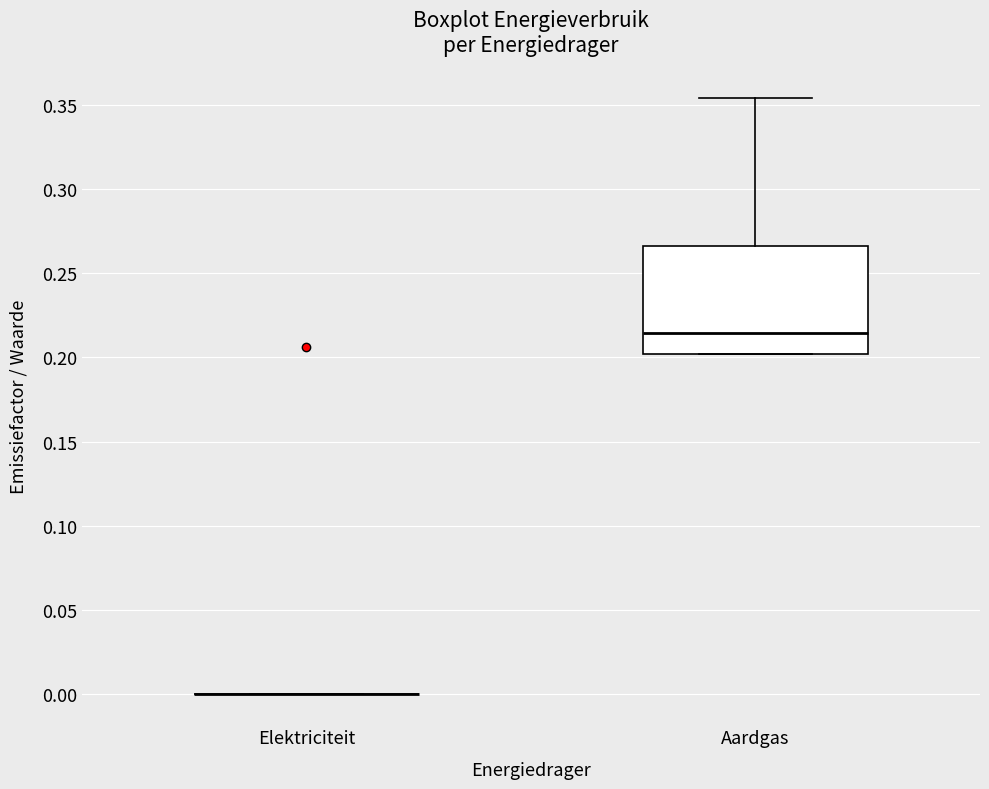

Reading left to right, transcribe this box plot: for each box, give where its median line is, the range the box spans, and where its two whiskers end, as read against the y-axis. The values are not printed on the chart, so give them approximately, as read against the axis.

Elektriciteit: box collapsed to a line at 0.000, whiskers 0.000 to 0.000
Aardgas: median 0.215, box 0.200 to 0.265, whiskers 0.200 to 0.355